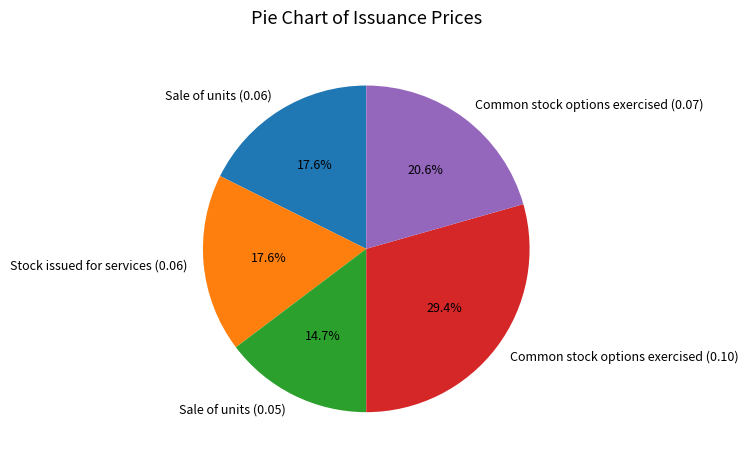

To the nearest percent, what is the combined percentage of Sale of units (0.06) and Stock issued for services (0.06)?

35%